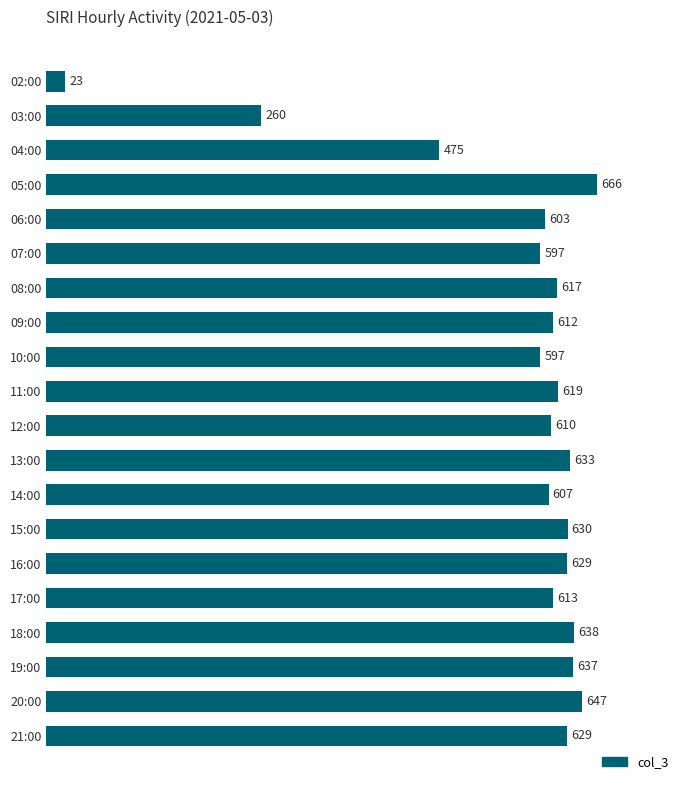

At which label is the value closest to 344?

03:00